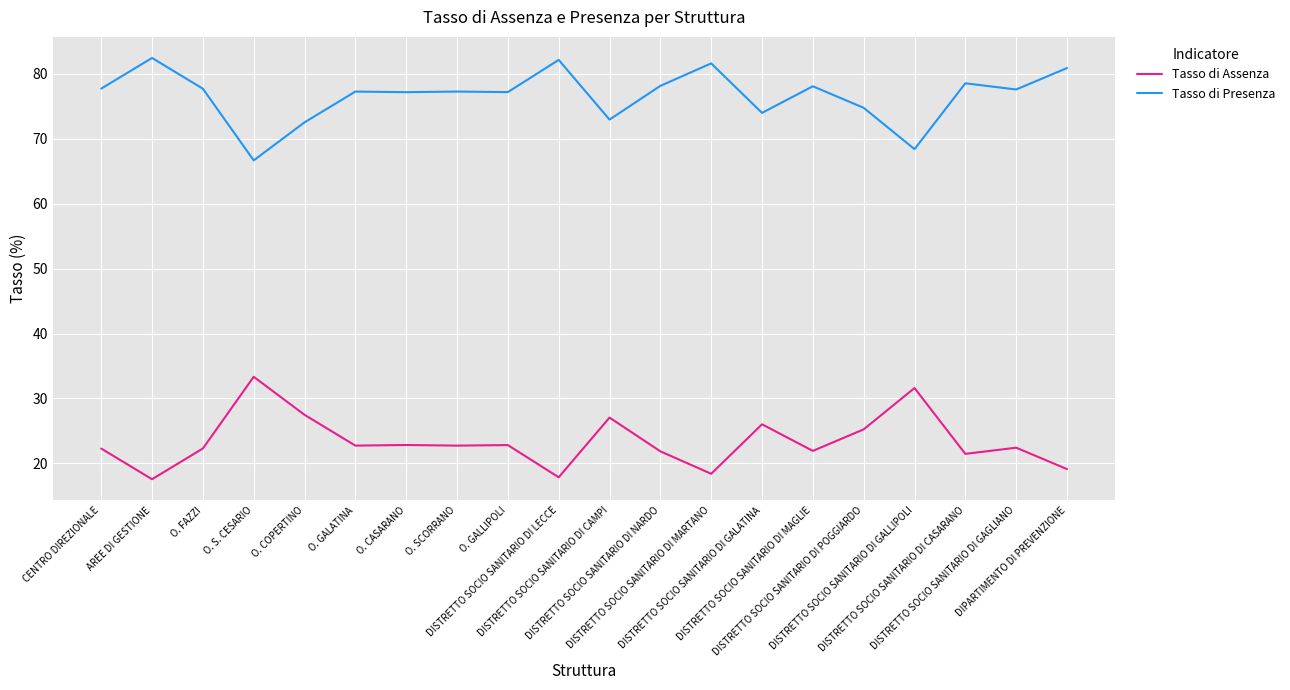

True or false: Tasso di Assenza has more than 1 points higher than both neighbors.

True